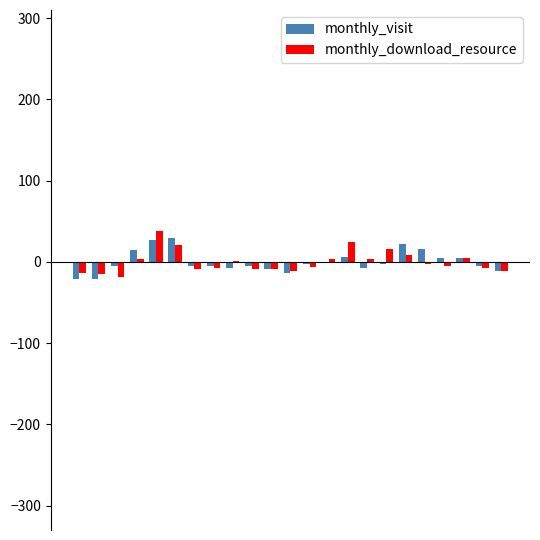

What is the highest value of the monthly_download_resource series?

38.0